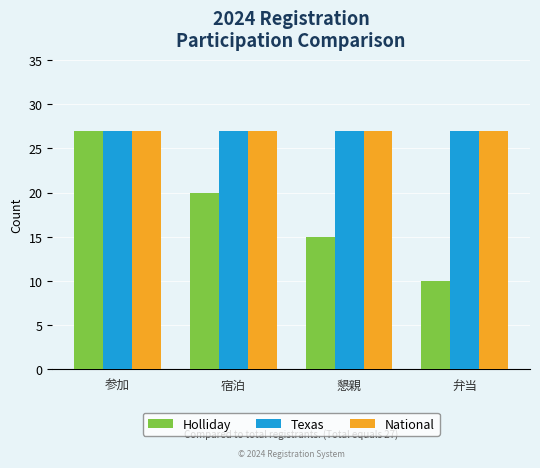

Read the National value at 懇親.

27